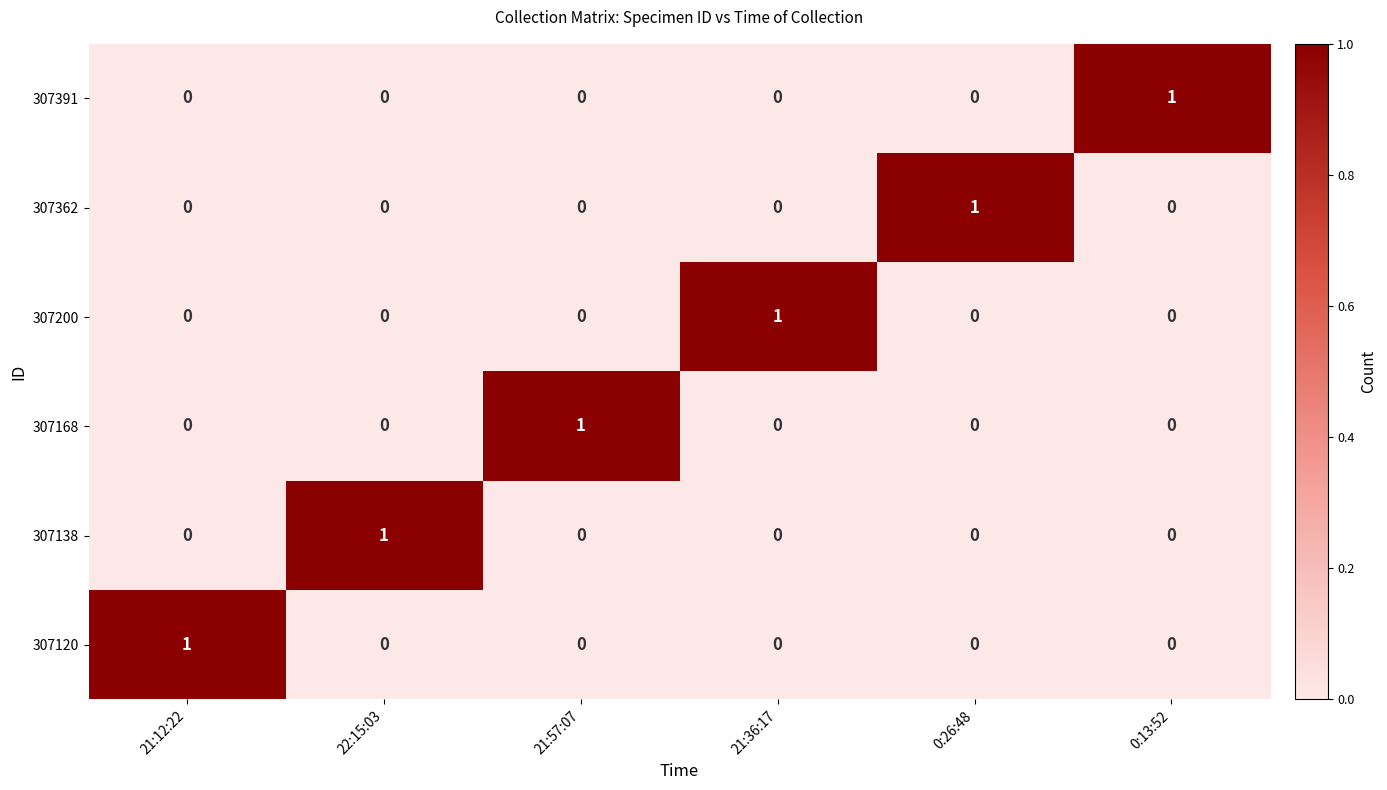

At how many categories does at least one series exceed 0?

6